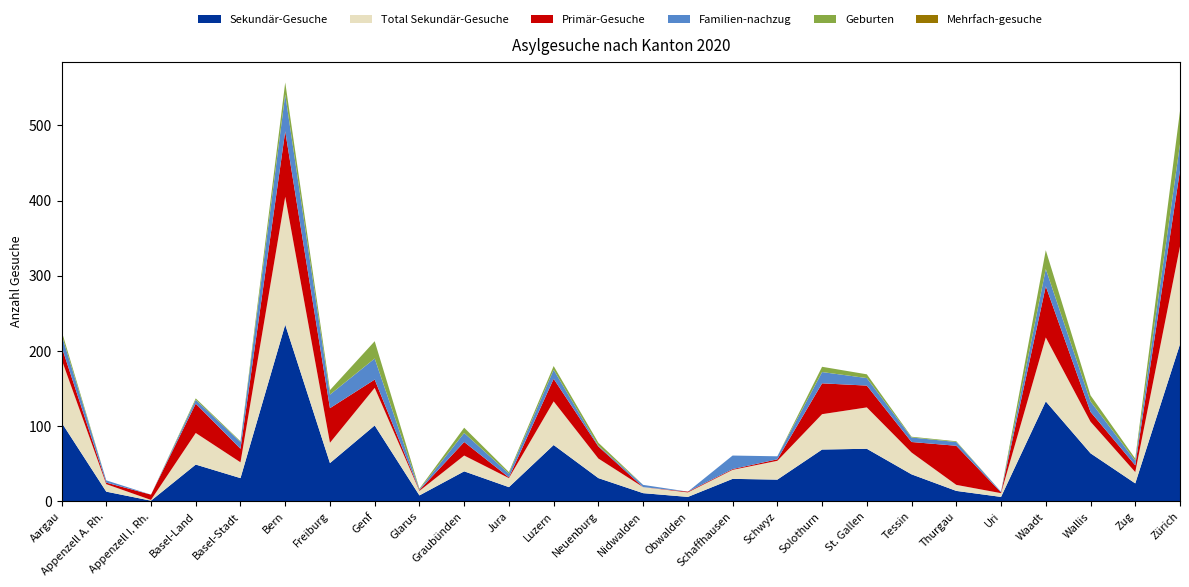

Reading left to right, what are all the values shown in this chart?

Sekundär-Gesuche: 105	13	1	49	31	235	51	101	8	40	19	75	31	11	6	30	29	69	70	36	14	6	133	64	24	209
Total Sekundär-Gesuche: 84	10	1	42	21	170	27	50	6	21	12	58	26	8	6	12	25	47	55	29	8	5	85	42	15	130
Primär-Gesuche: 17	2	7	39	18	87	46	11	1	18	1	30	16	0	1	1	2	41	29	14	52	1	68	13	9	101
Familien-nachzug: 16	3	0	5	9	49	18	28	1	12	5	12	1	3	0	18	4	15	10	6	5	1	23	14	6	35
Geburten: 5	0	0	2	1	16	6	23	1	7	2	5	4	0	0	0	0	7	5	1	1	0	25	8	3	44
Mehrfach-gesuche: 0	0	0	0	0	0	0	0	0	0	0	0	0	0	0	0	0	0	0	0	0	0	0	0	0	0